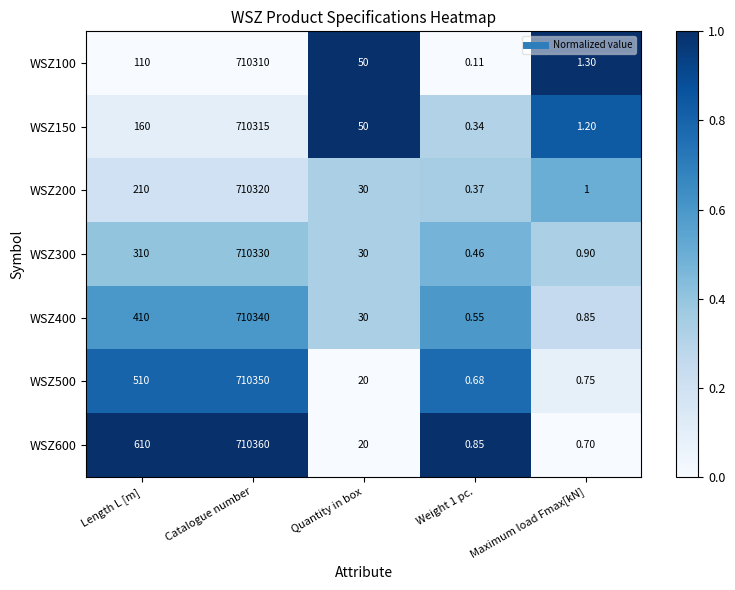

At how many categories does at least one series exceed 0?

5